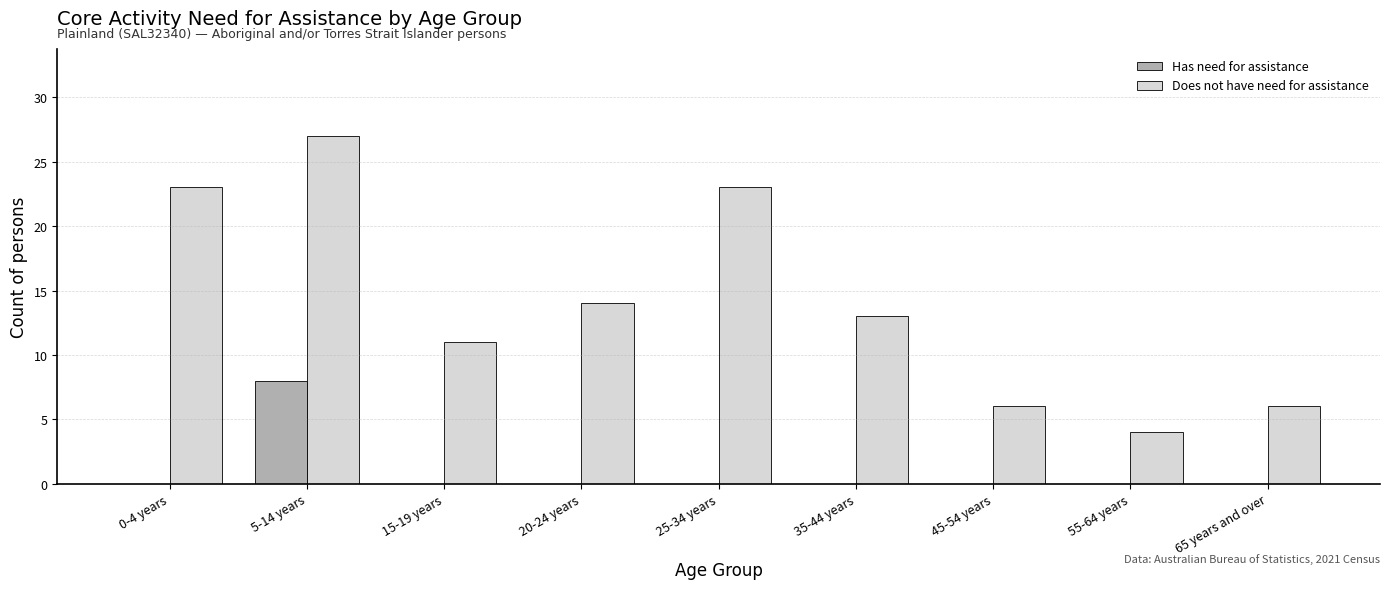

How many series are shown in this chart?

2